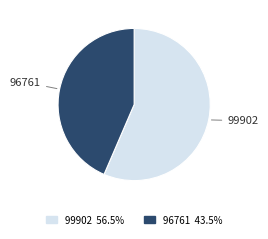

Which slice is the smallest?

96761